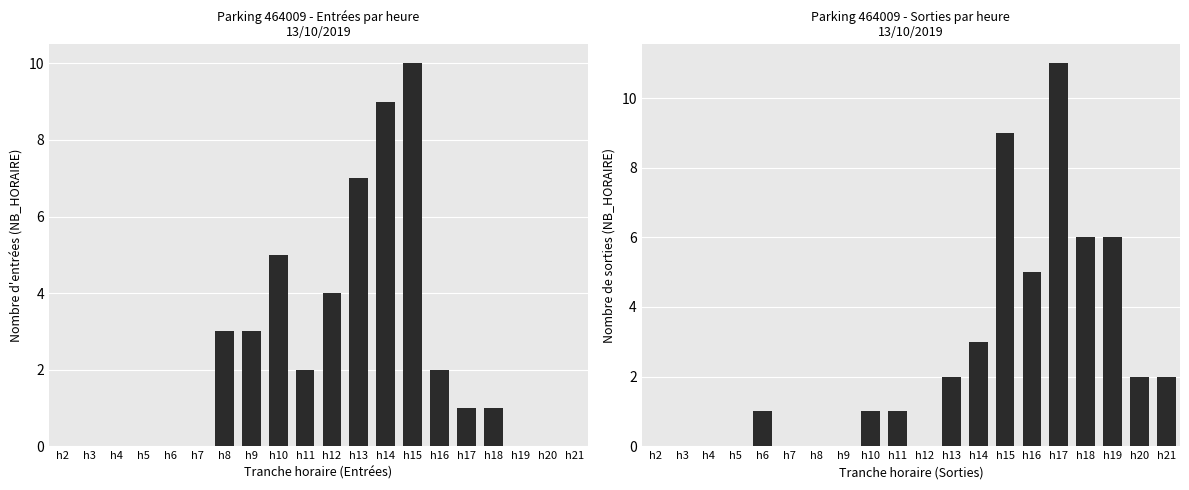

At h4, list the series in order from smallest to largest.

NB_HORAIRE Entrées, NB_HORAIRE Sorties